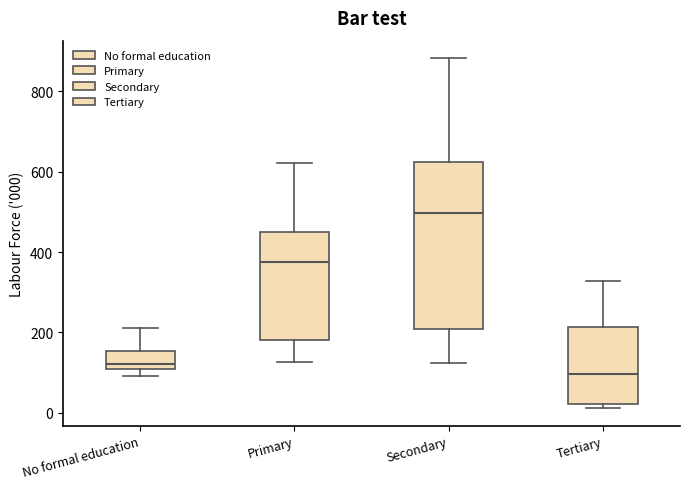

Which box's median line is the lowest?

Tertiary